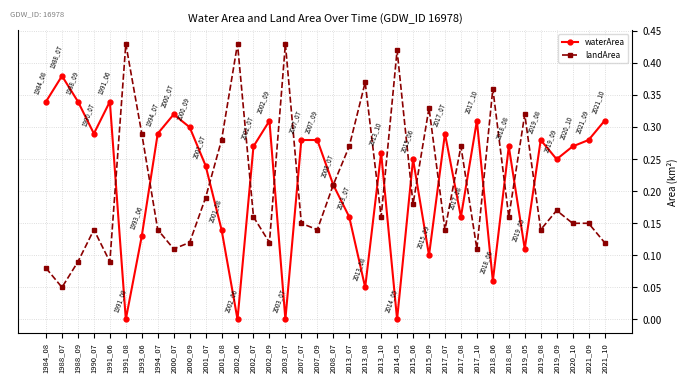

Where is the first local minimum for waterArea?

1990_07